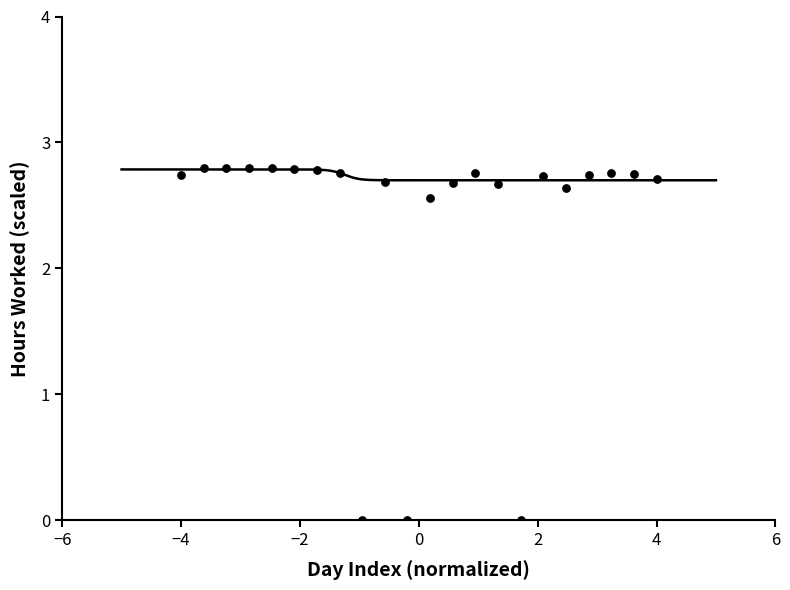

What is the range of X values (max minus min)?

8.0